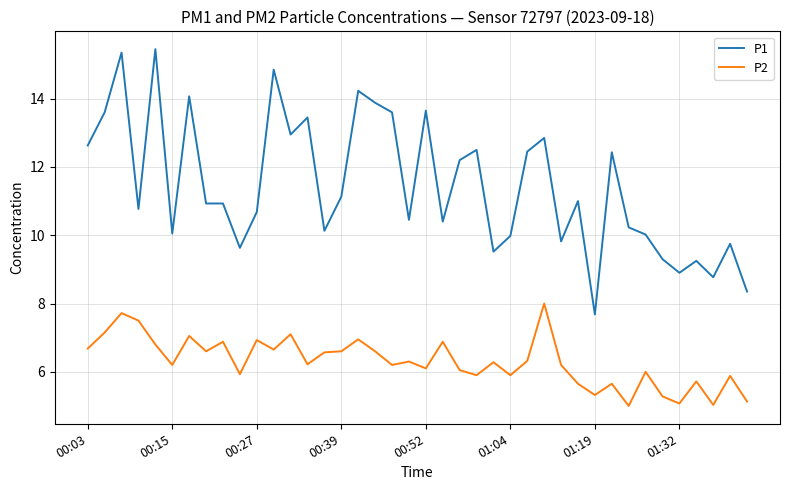

At how many categories does at least one series exceed 14?

5